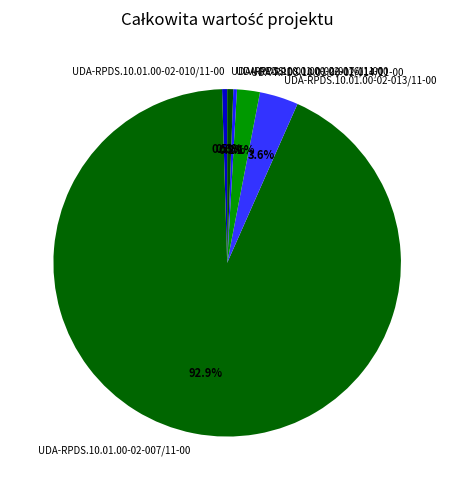

How many slices are in this pie chart?

6